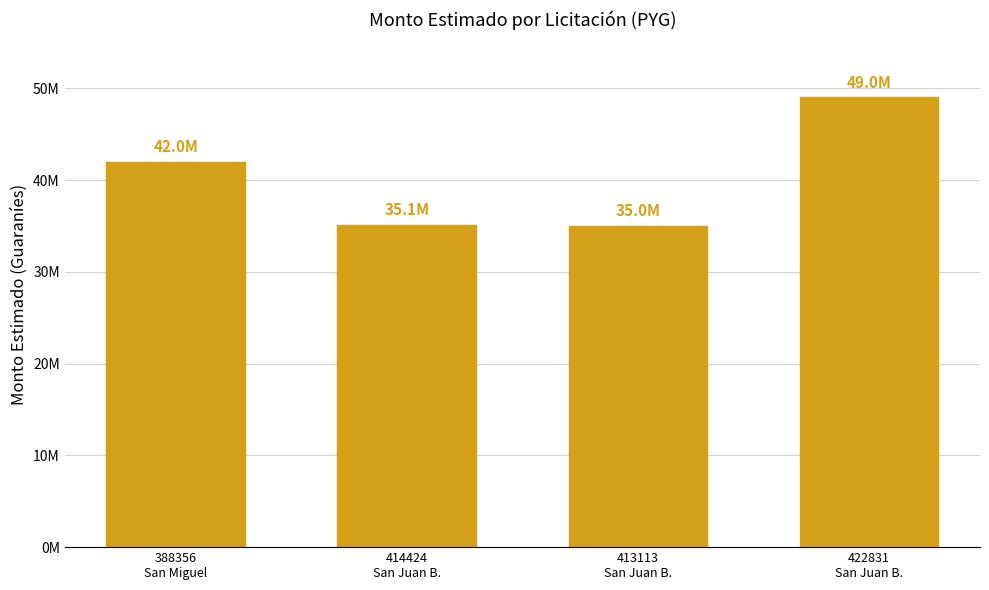

Rank the categories by value from lowest to highest.

413113
San Juan B., 414424
San Juan B., 388356
San Miguel, 422831
San Juan B.